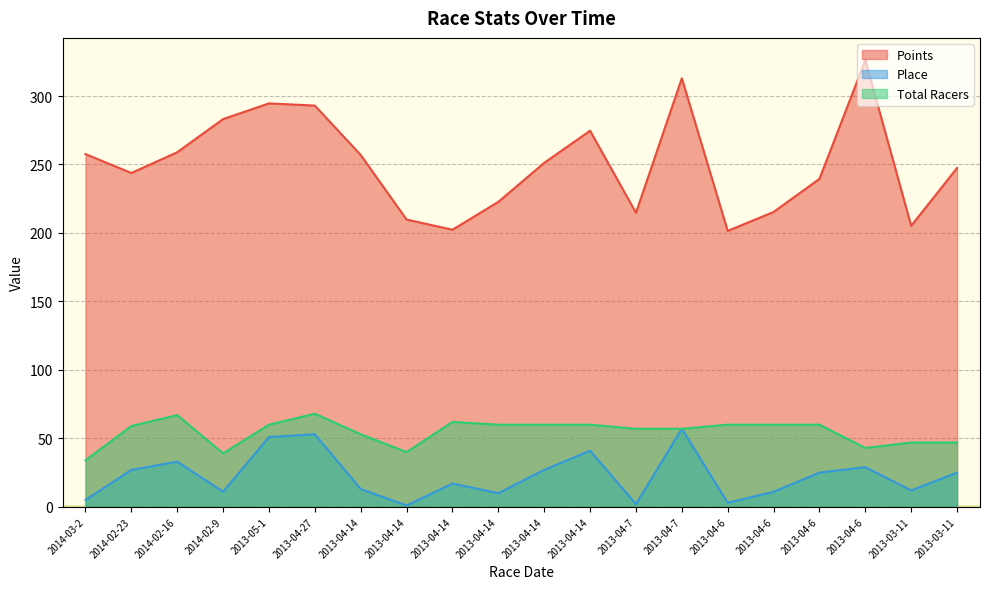

At which category is the sum across all series the highest?

2013-04-7